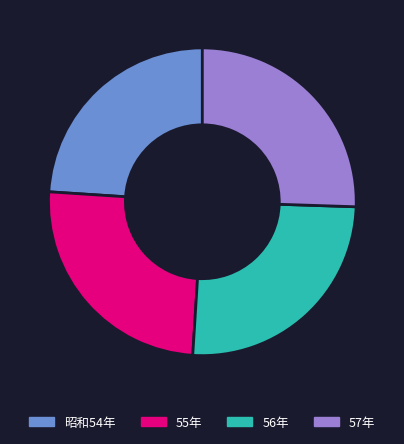

What is the ratio of the value at 56年 to the value at 57年?

1.0